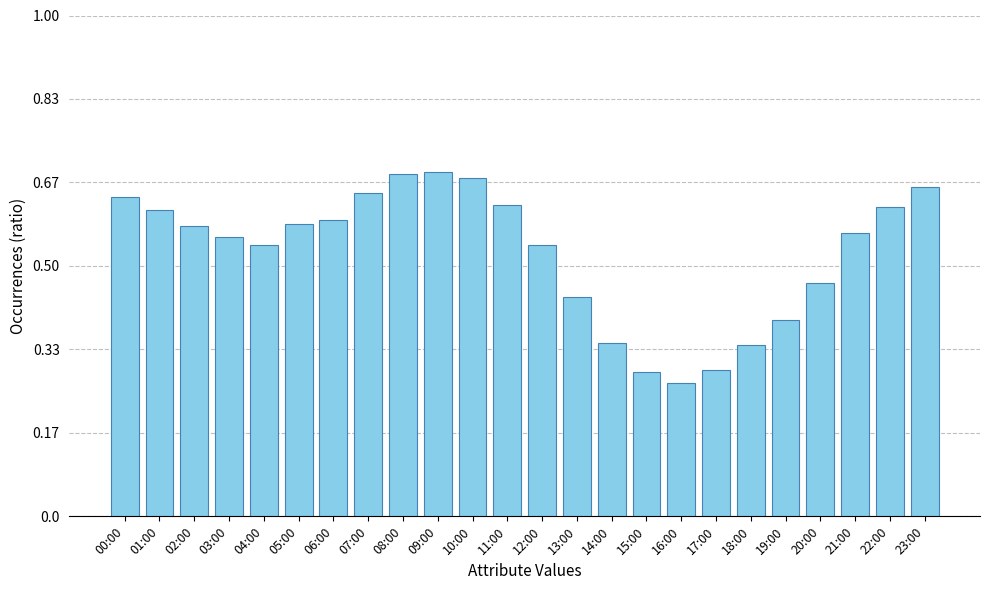

What is the ratio of the value at 13:00 to the value at 04:00?

1.0